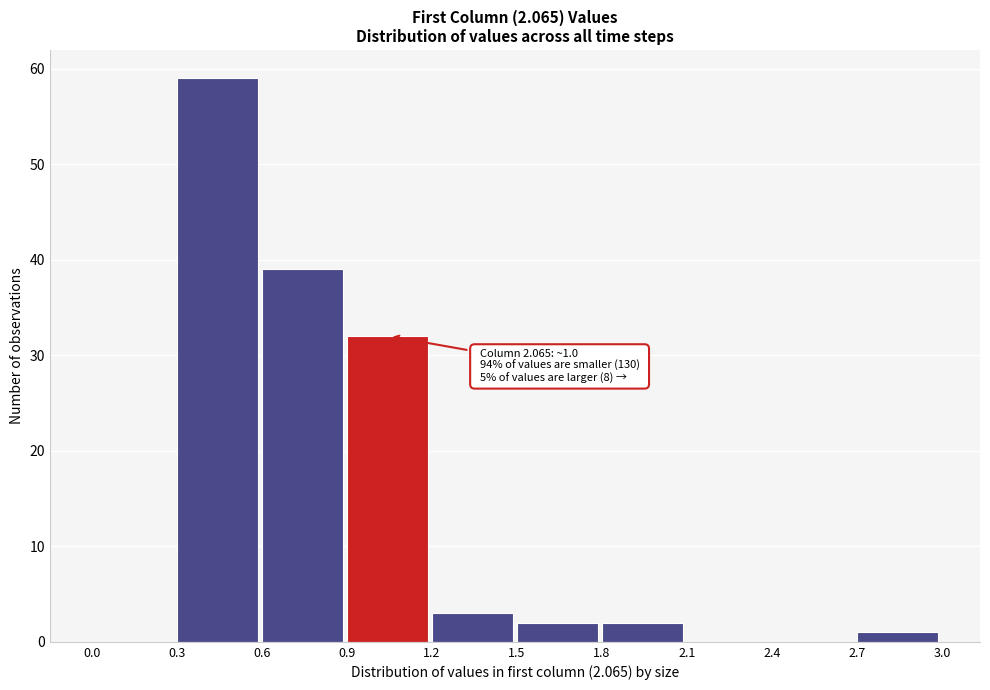

Over which range of the x-axis is the bar tallest?

0.3 to 0.6